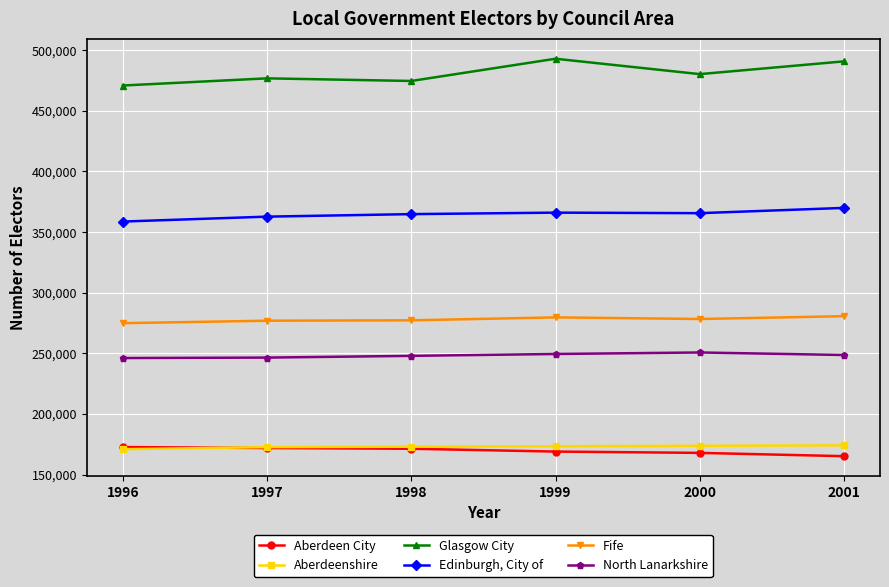

True or false: North Lanarkshire and Glasgow City cross at least once.

False